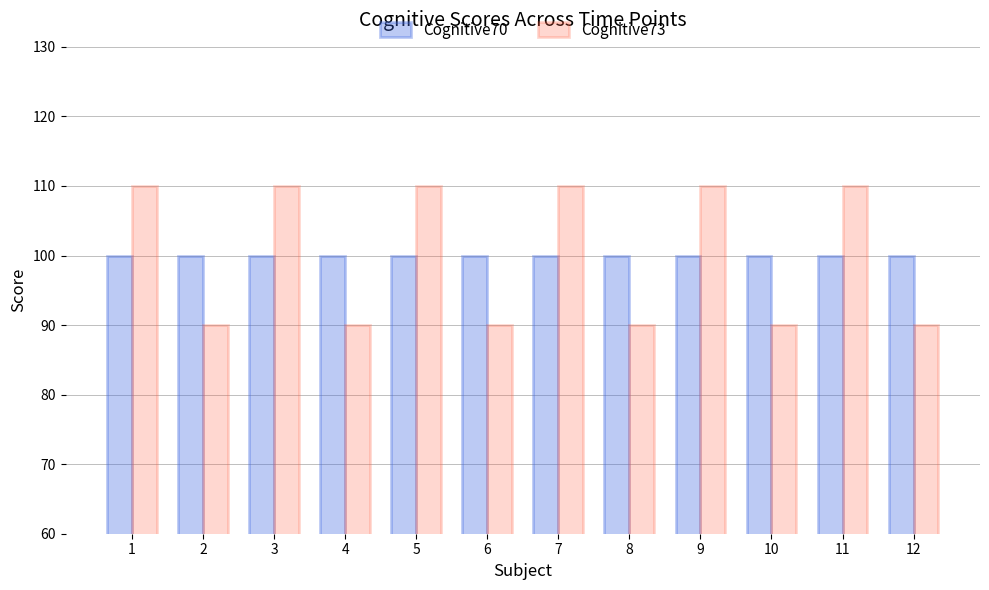

Which series has the widest spread of values?

Cognitive73